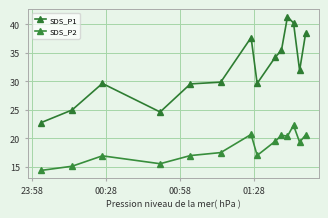

How many lines are shown in the chart?

2